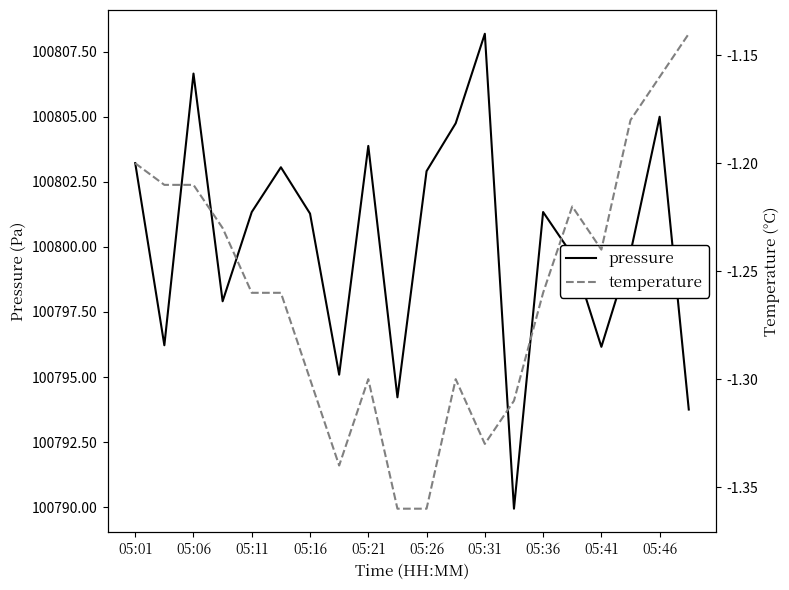

True or false: temperature has a value of -1.1 at 19.

True